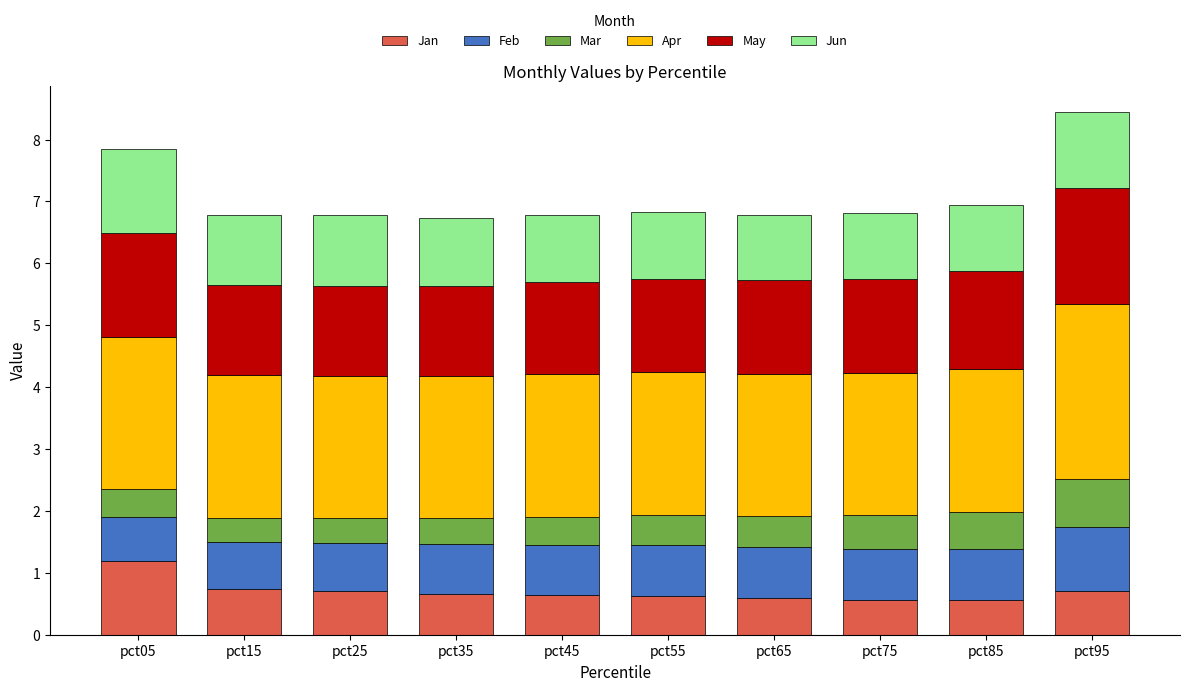

What is the total value across all series at pct95?

8.4